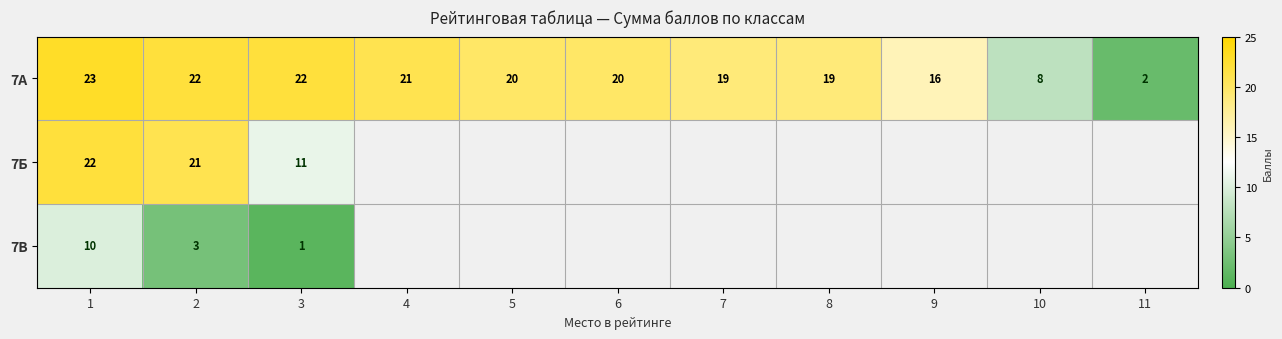

The 7В series shows 3 at 2. True or false?

True